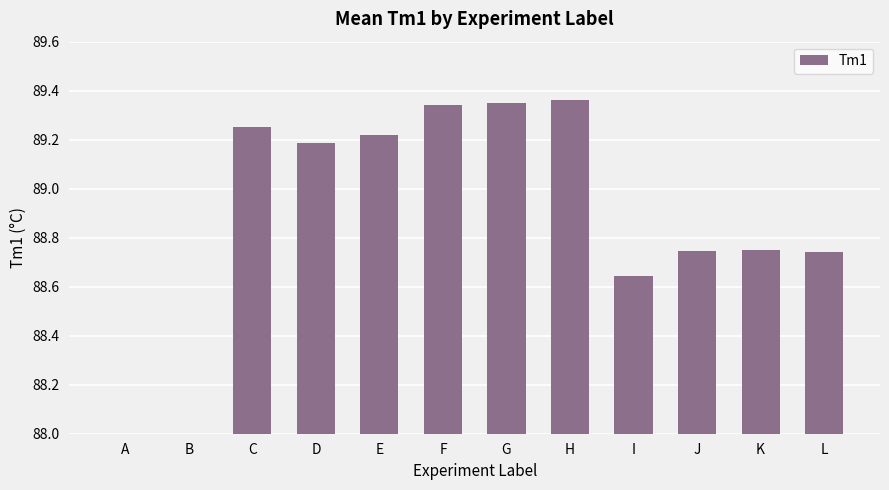

Where does the data first go above 89?

C